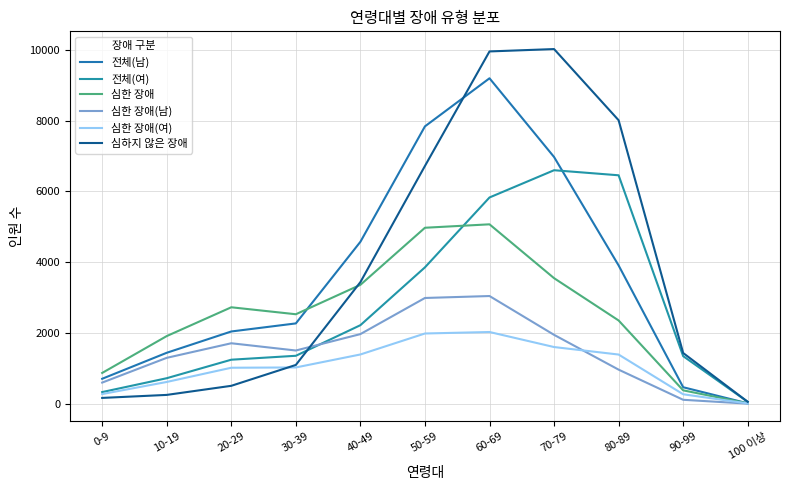

How many lines are shown in the chart?

6